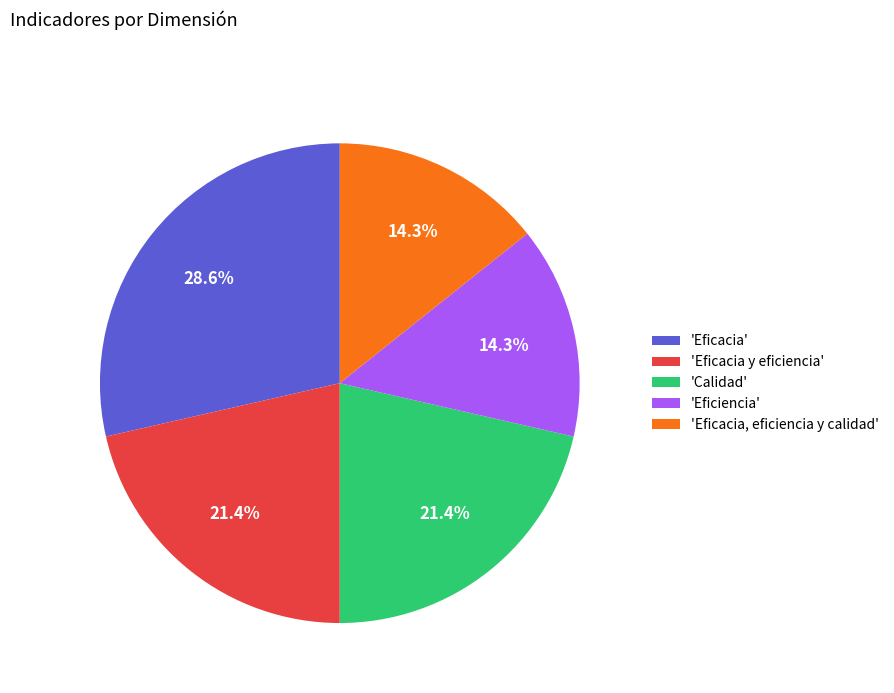

What is the largest slice in the pie chart?

'Eficacia'